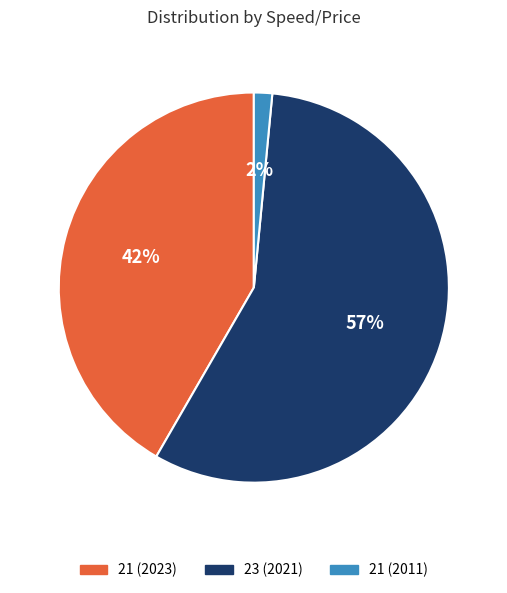

True or false: 23 (2021) accounts for 57% of the total.

True